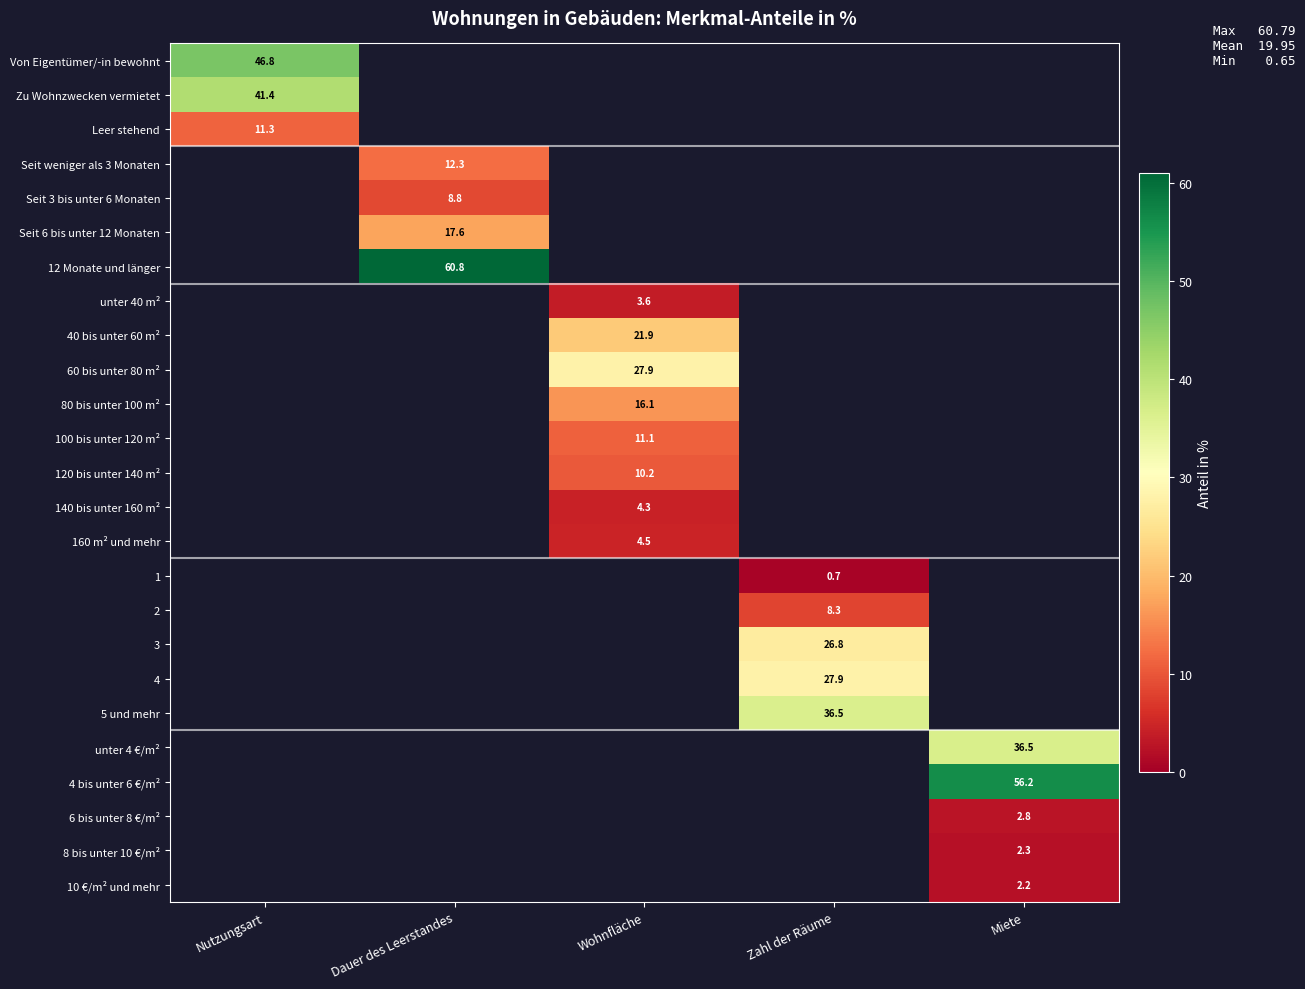

Read the 4 bis unter 6 €/m² value at Miete.

56.2